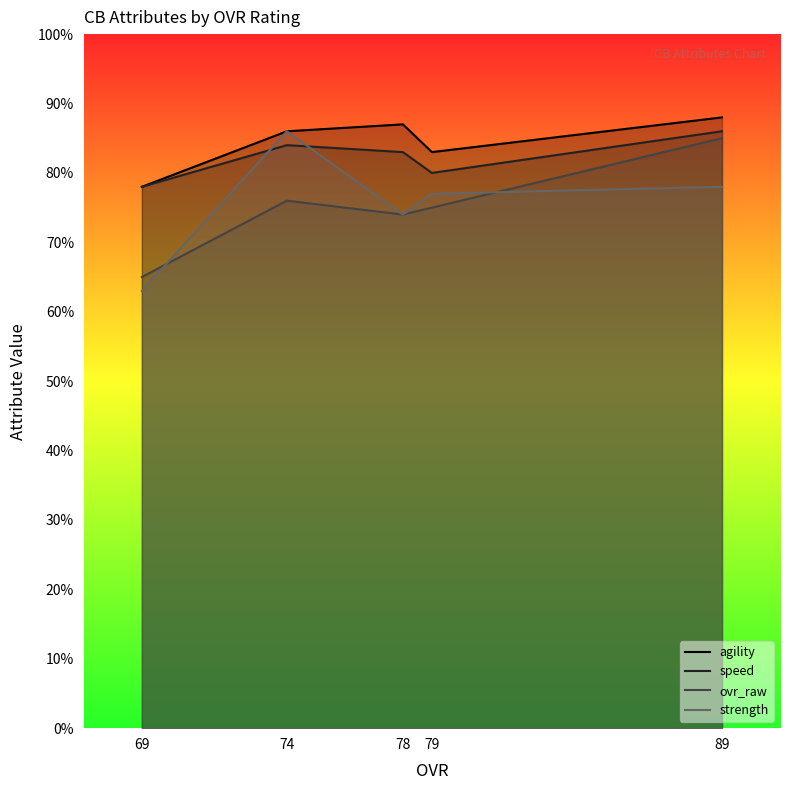

True or false: agility has a value of 127 at 89.

False